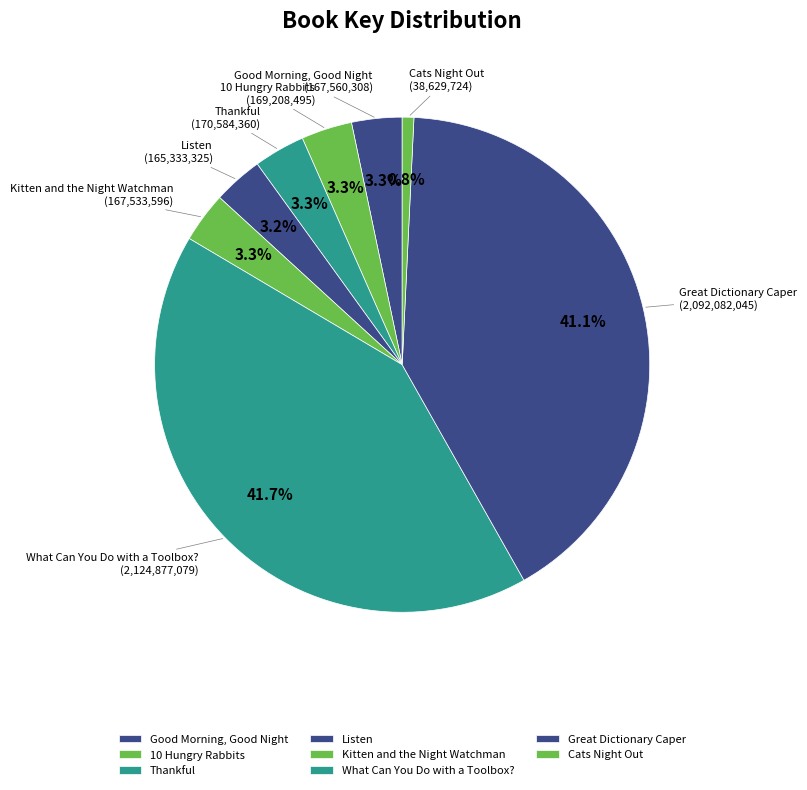

Count the number of slices in the pie.

8